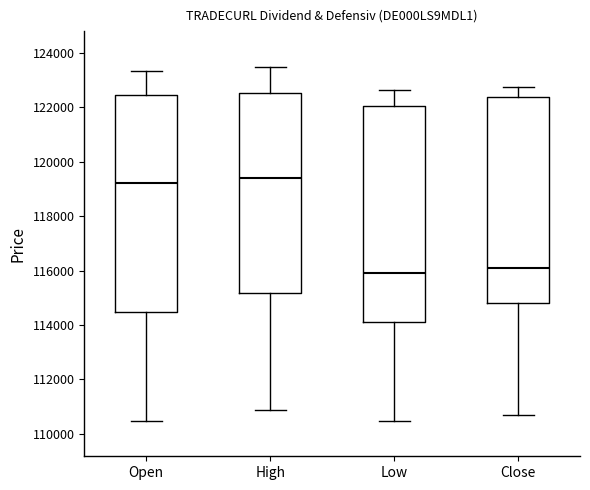

Where does the lower whisker of the box for Low end on the y-axis? The values are not printed on the chart, so give them approximately, as read against the axis.

110400